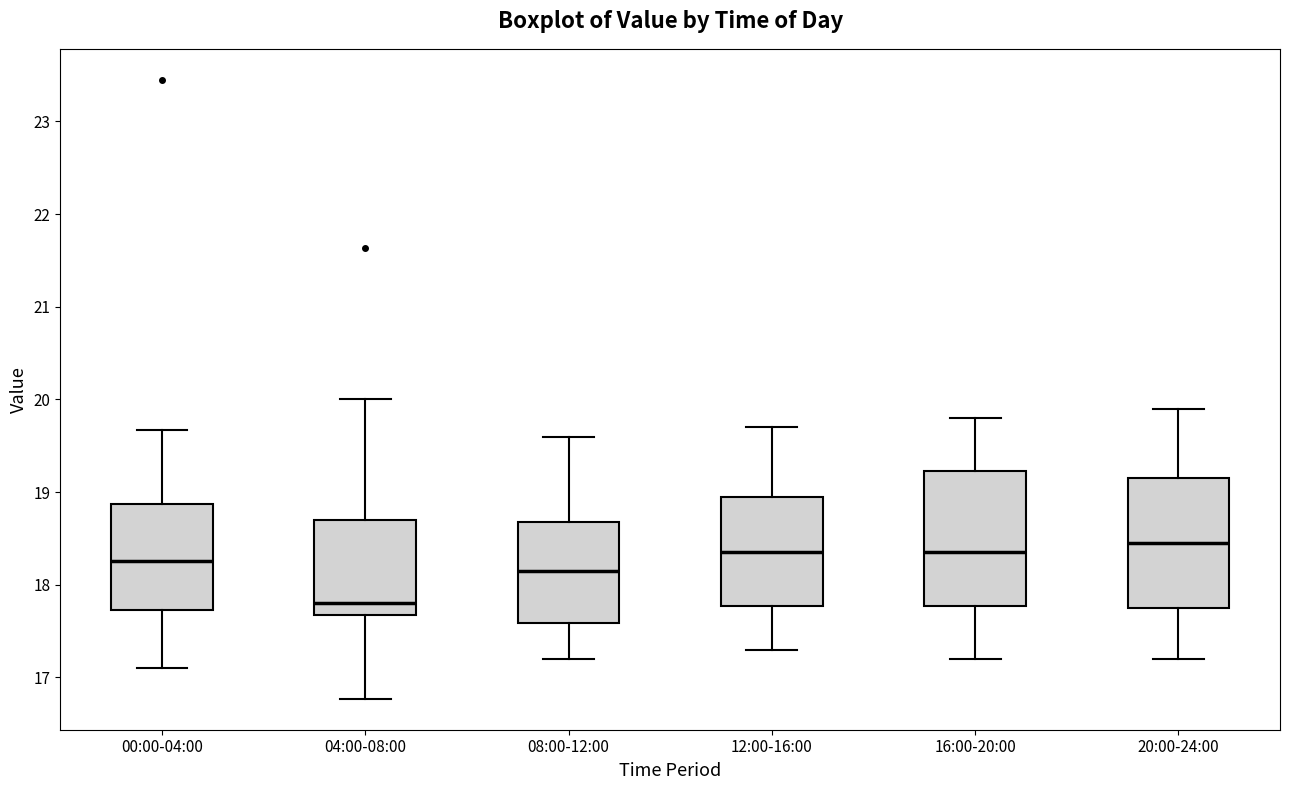

Where is the lower edge of the box for 08:00-12:00 on the y-axis? The values are not printed on the chart, so give them approximately, as read against the axis.

17.6